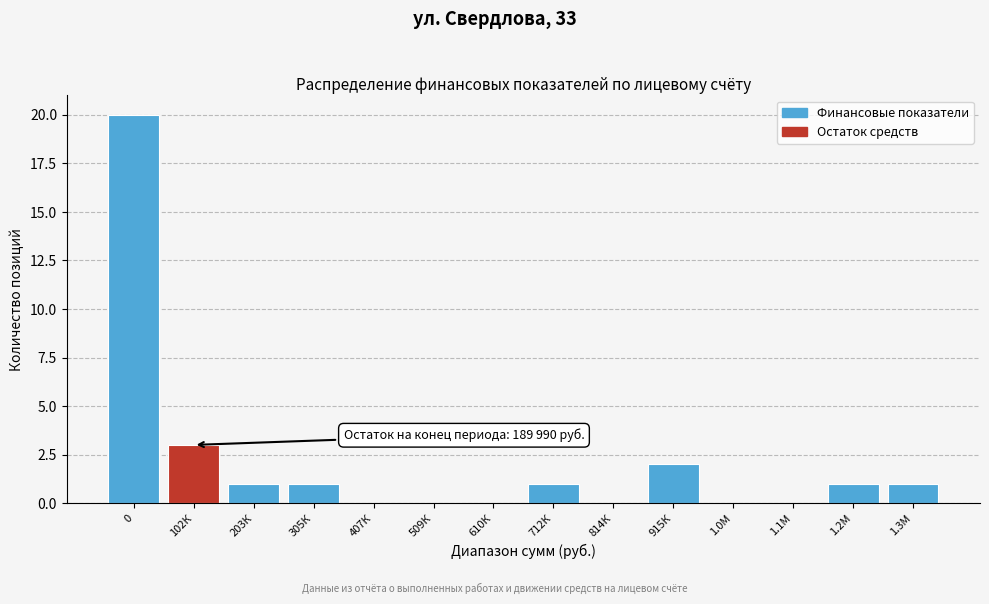

Reading left to right, list all the values displayed in this chart.

0=20	102К=3	203К=1	305К=1	407К=0	509К=0	610К=0	712К=1	814К=0	915К=2	1.0М=0	1.1М=0	1.2М=1	1.3М=1